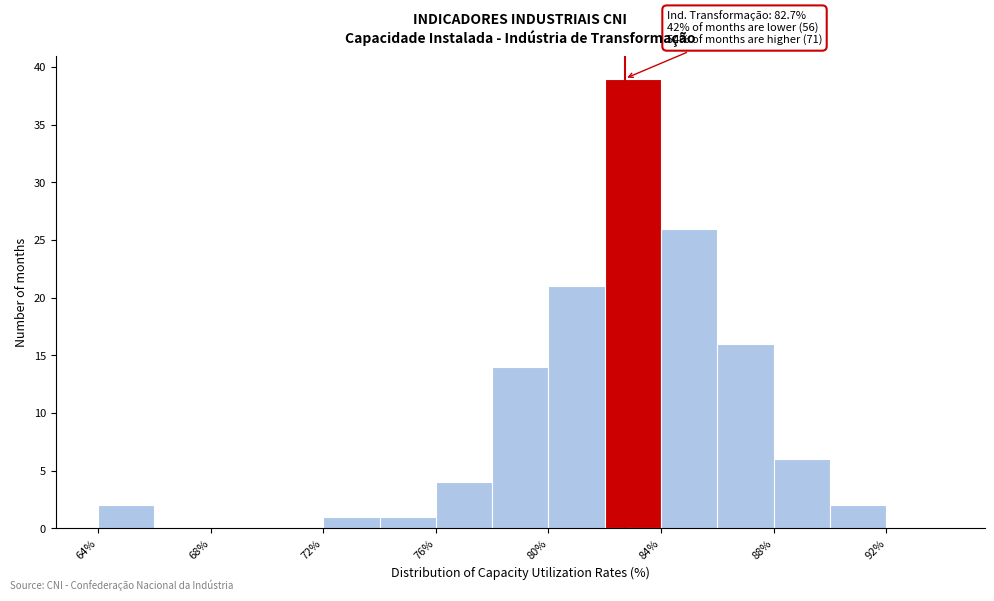

Over which range of the x-axis is the bar tallest?

82 to 84